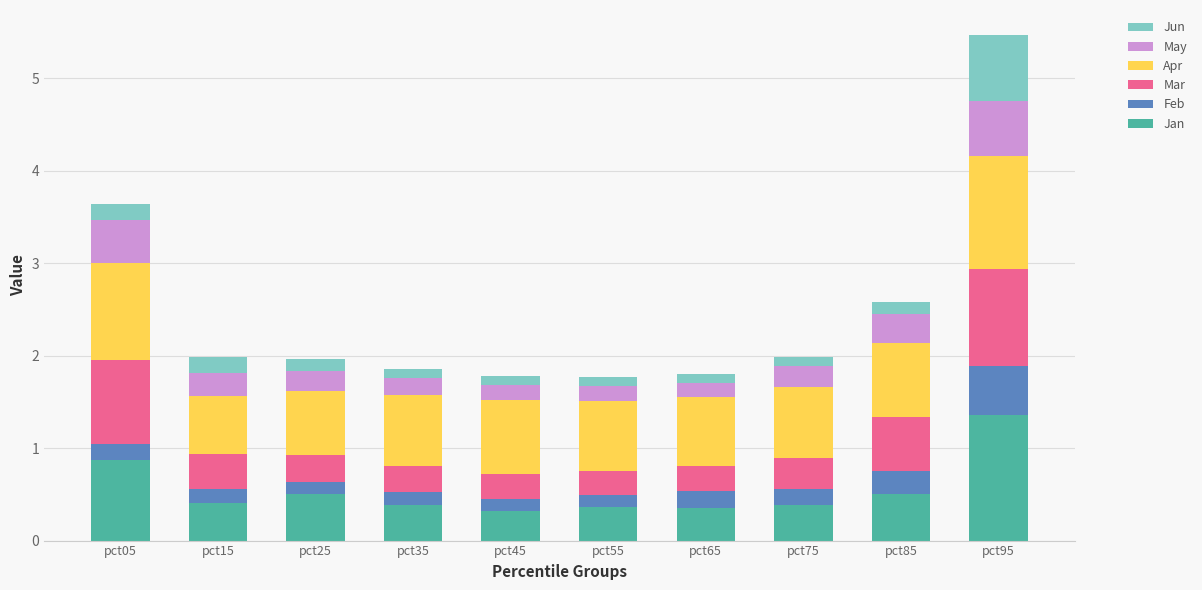

At which category is the sum across all series the highest?

pct95